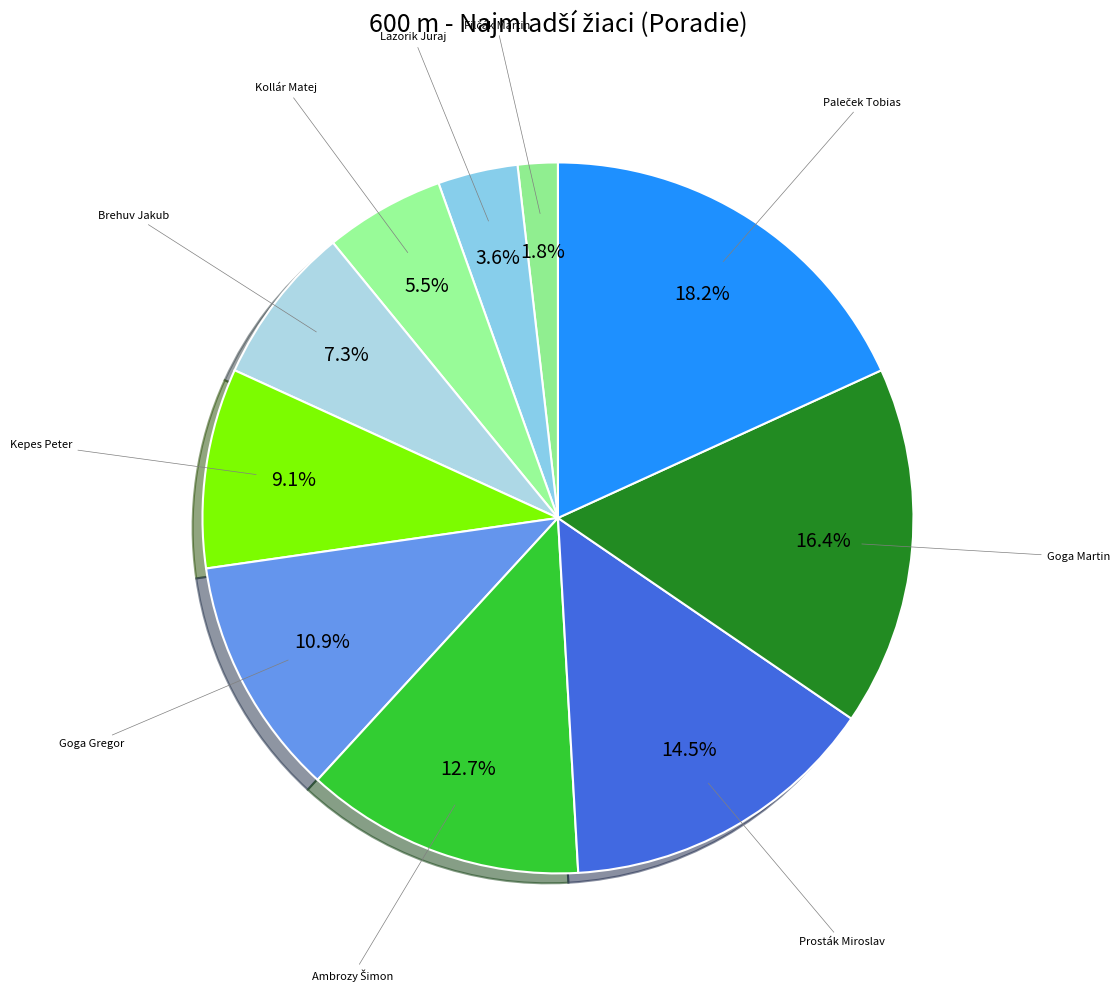

Combined, what portion of the pie is Prosták Miroslav and Kollár Matej?

20.0%